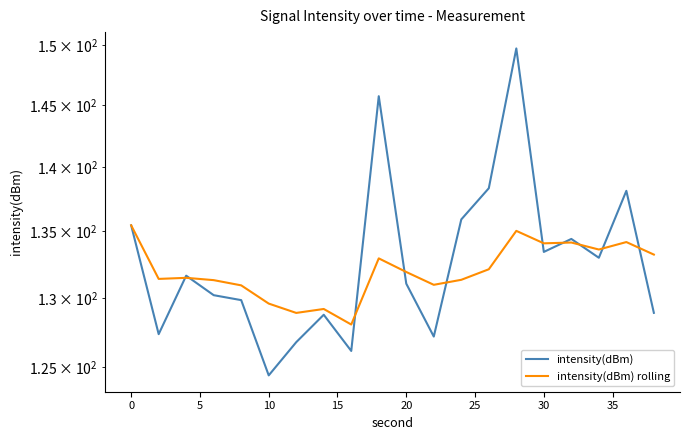

True or false: intensity(dBm) has more than 2 points higher than both neighbors.

True